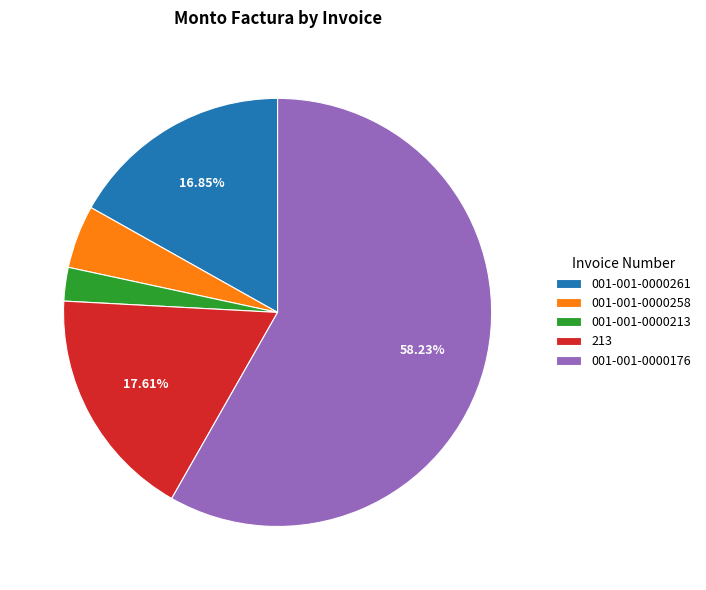

To the nearest percent, what portion does 213 represent?

18%